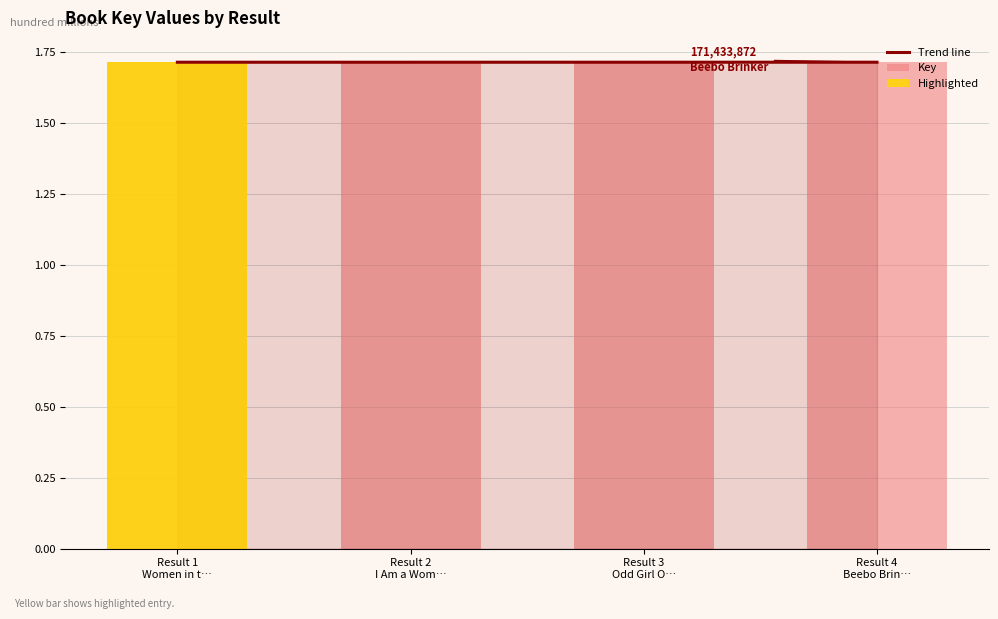

What is the label of the 1st bar from the left?

Result 1
Women in t…